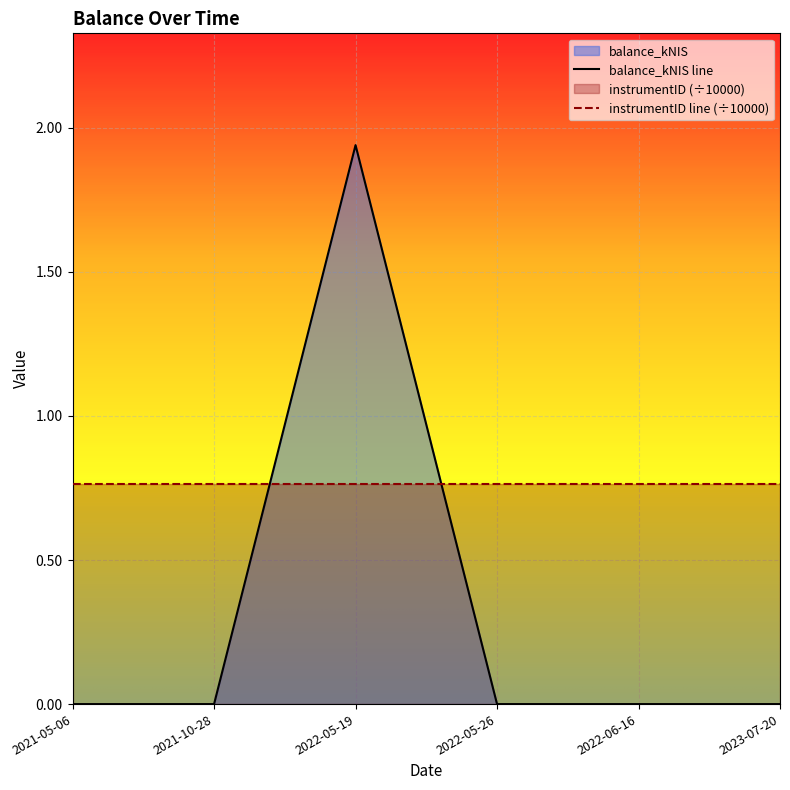

Which label corresponds to the largest value in the chart?

2022-05-19